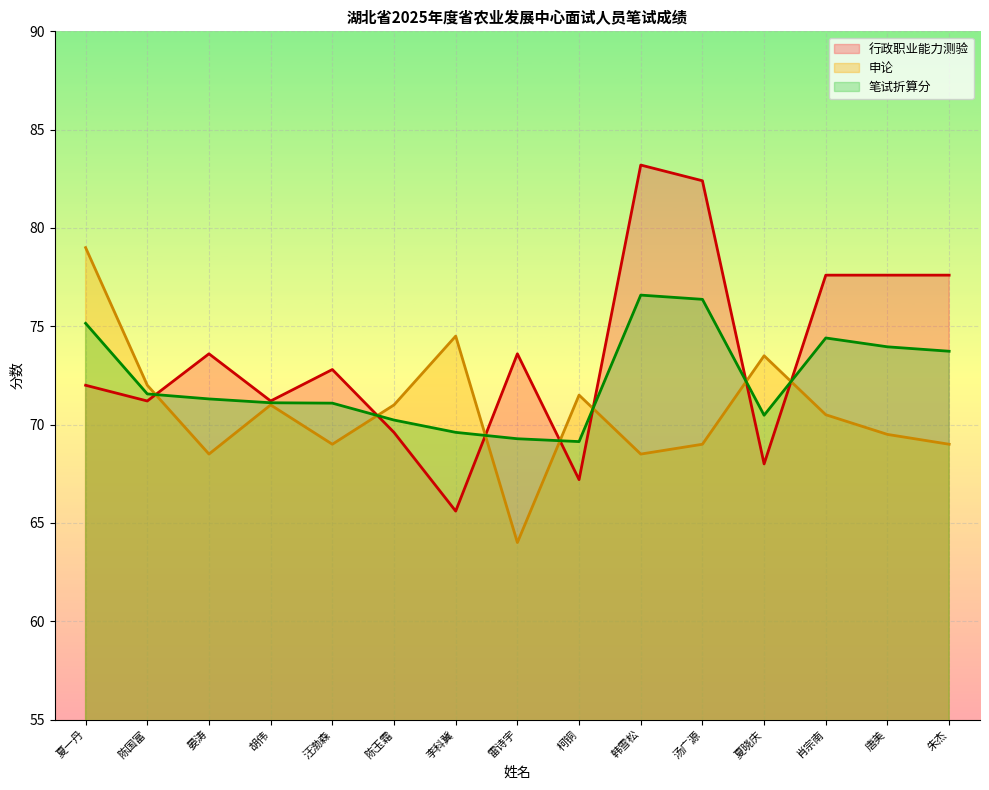

Which category has the lowest value in the 行政职业能力测验 series?

李科冀